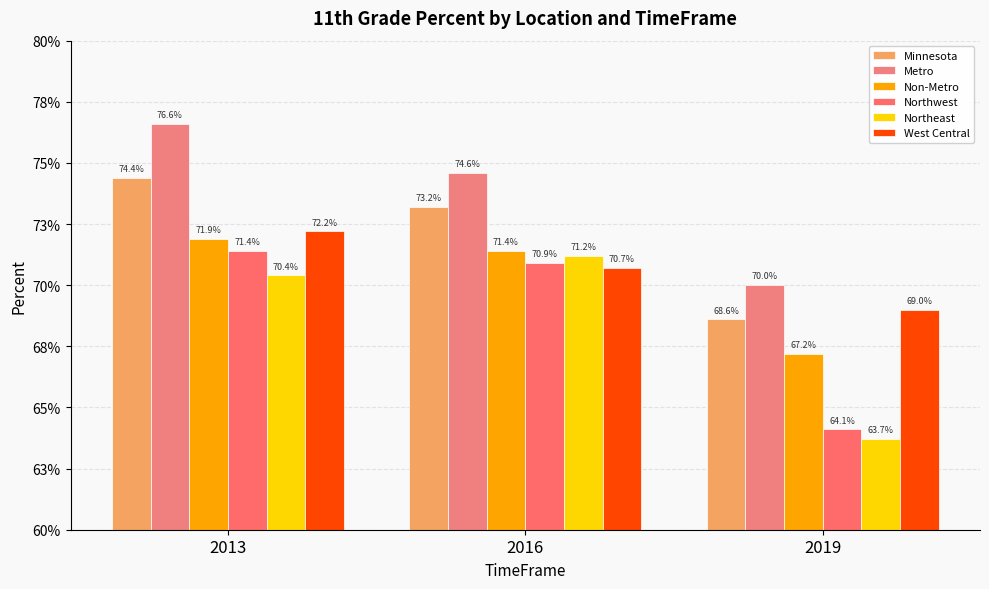

Between 2016 and 2019, which series saw the biggest shift?

Northeast